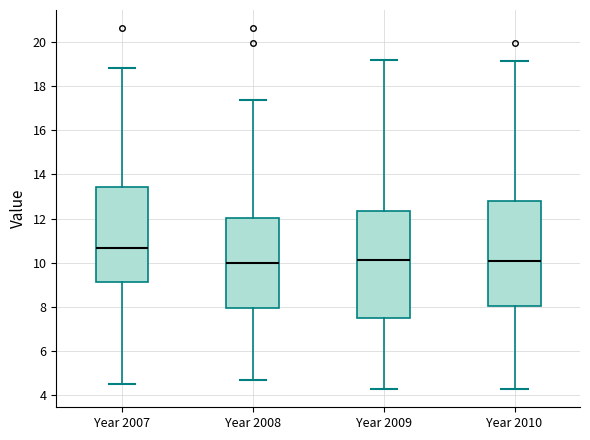

Which box has the highest median line?

Year 2007